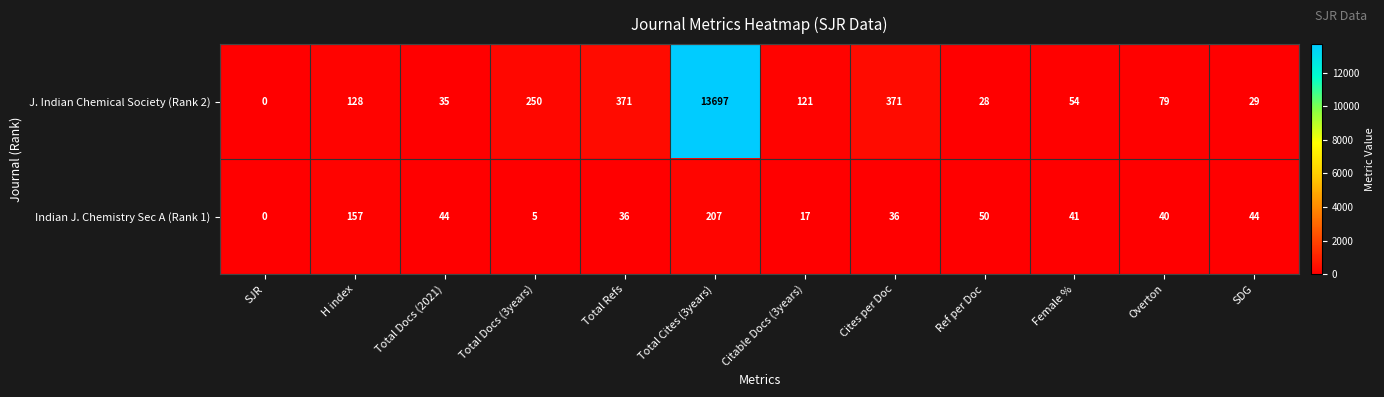

At which category does the chart reach its minimum across all series?

SJR